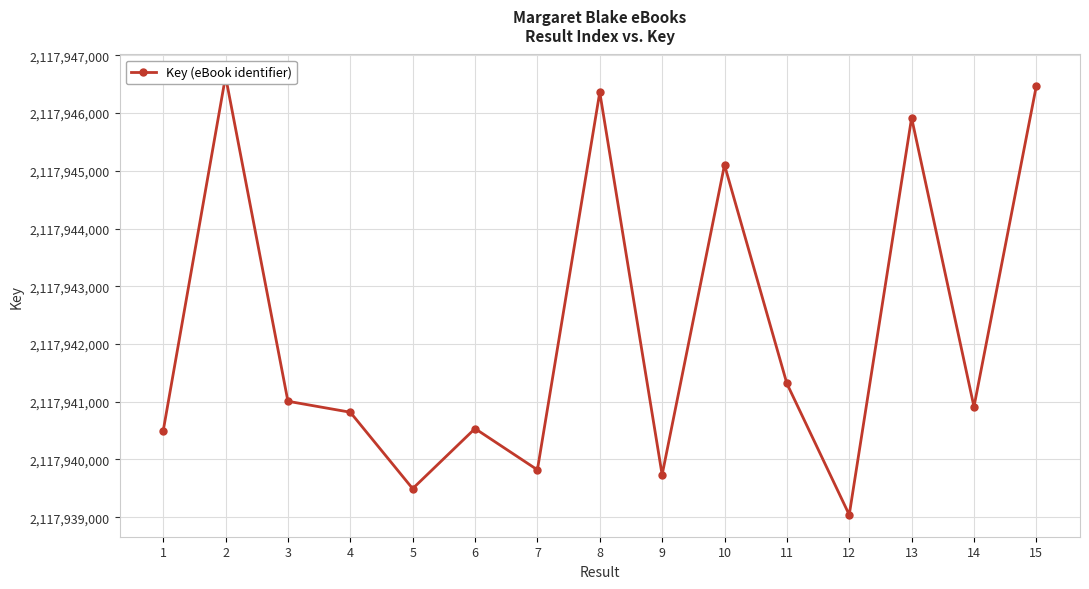

What is the smallest value displayed?

2117939041